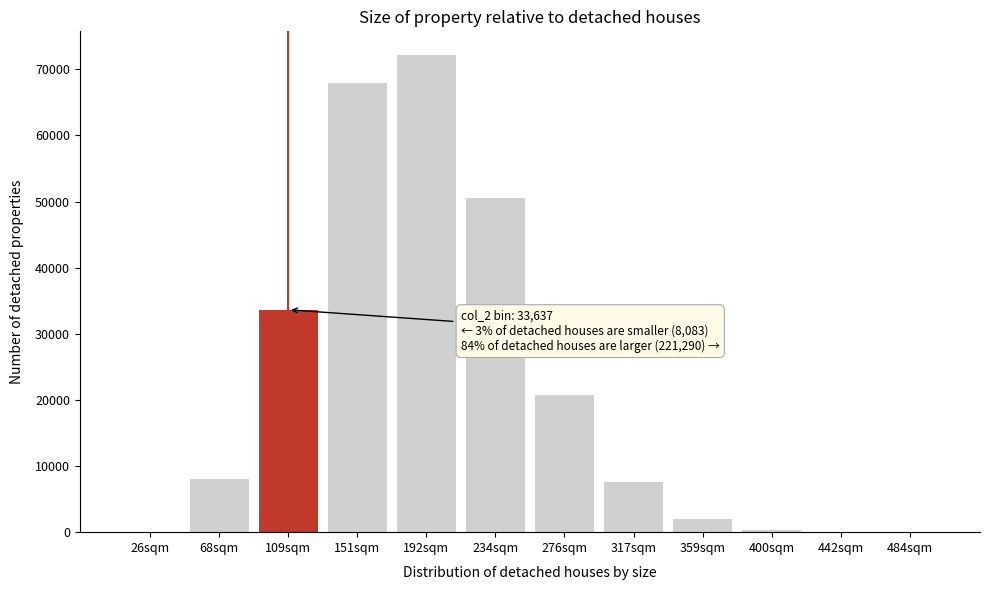

Which category has the highest value across all series?

192sqm